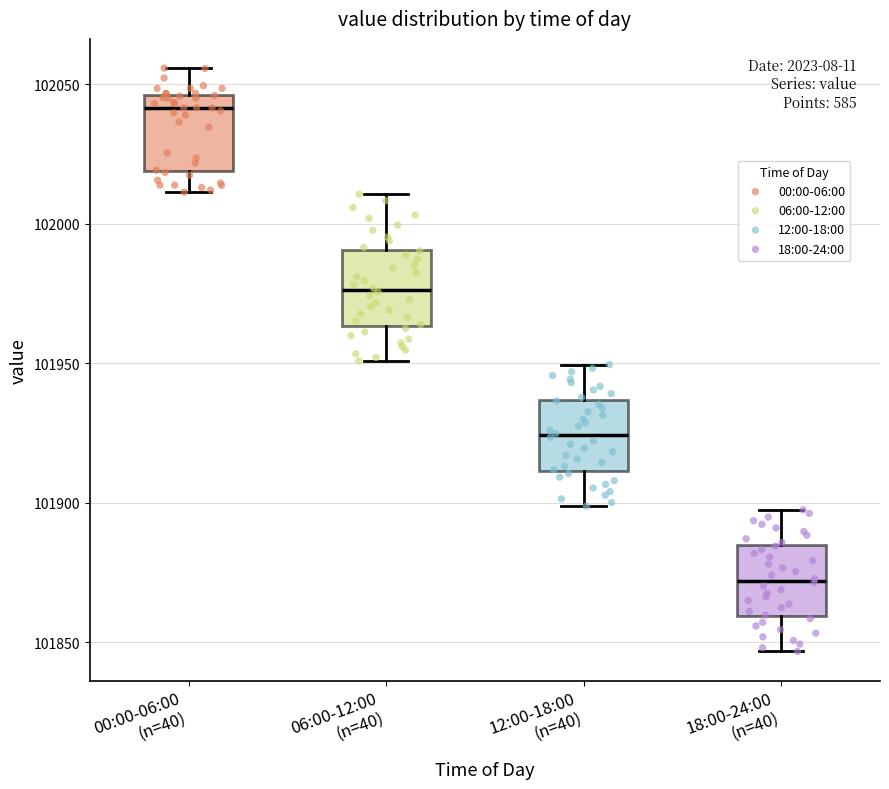

Where does the lower whisker of the box for 12:00-18:00 (n=40) end on the y-axis? The values are not printed on the chart, so give them approximately, as read against the axis.

101900